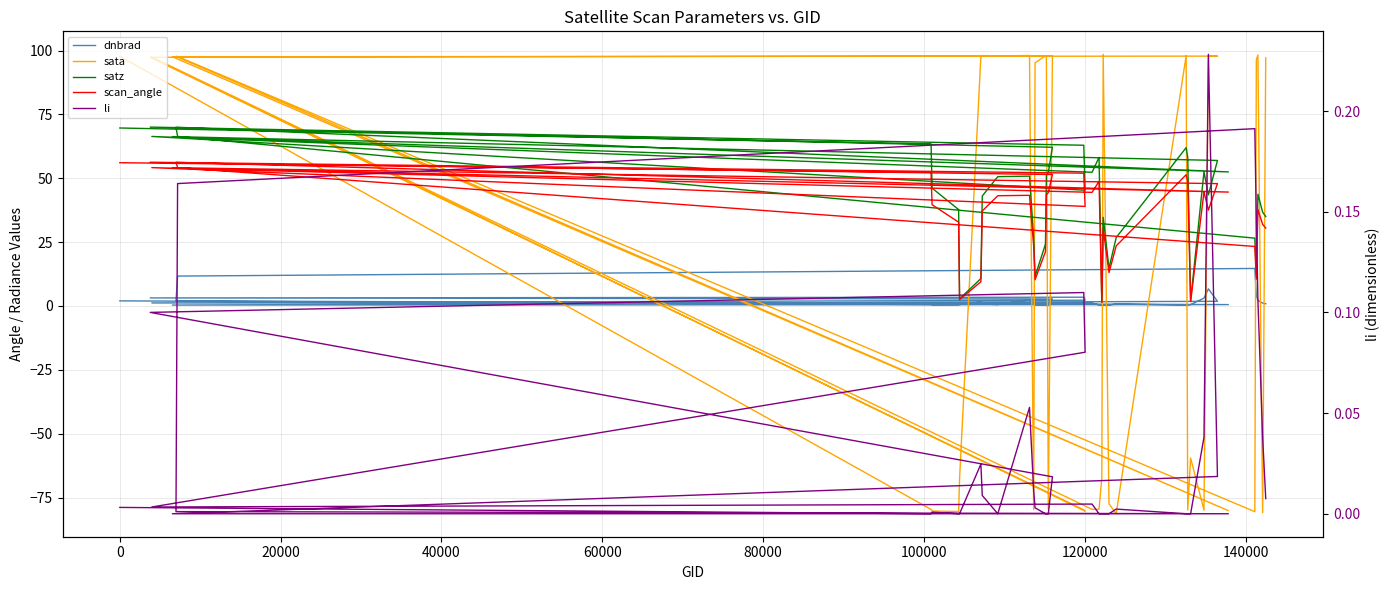

How many data points in scan_angle are less than 43?

20